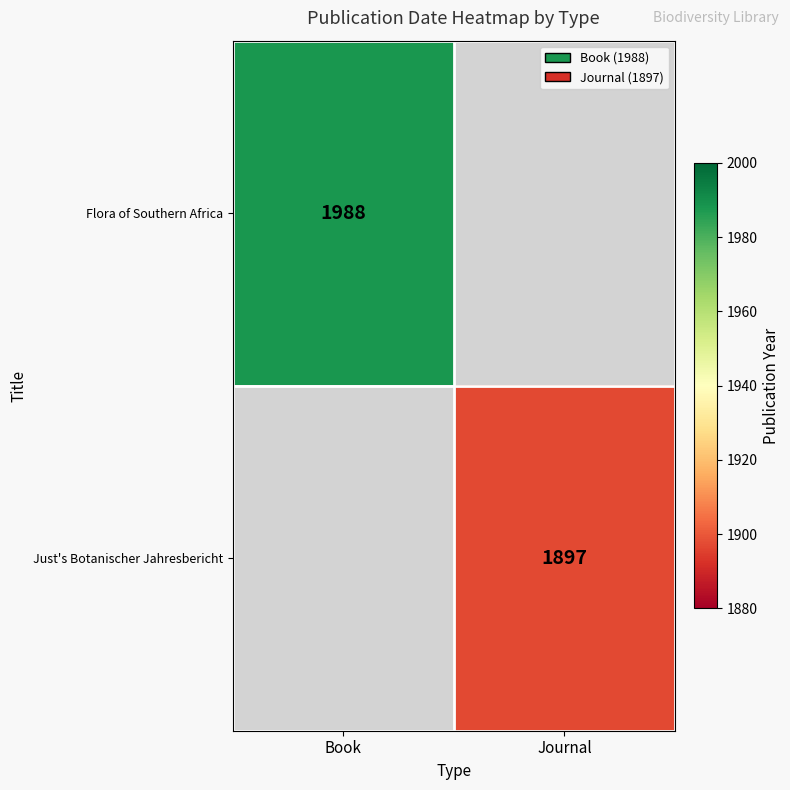

True or false: Just's Botanischer Jahresbericht has a value of 1045 at Journal.

False